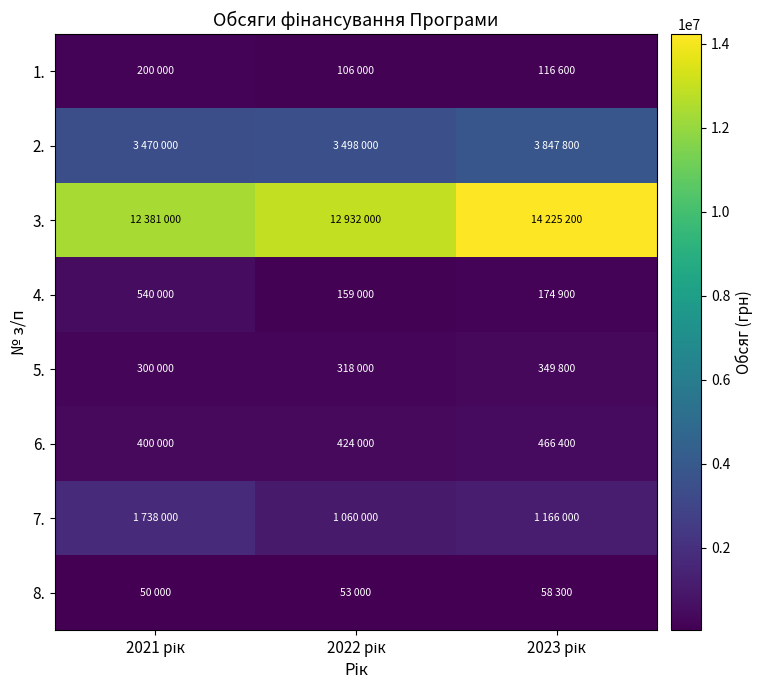

Which series has the largest total across all categories?

3.